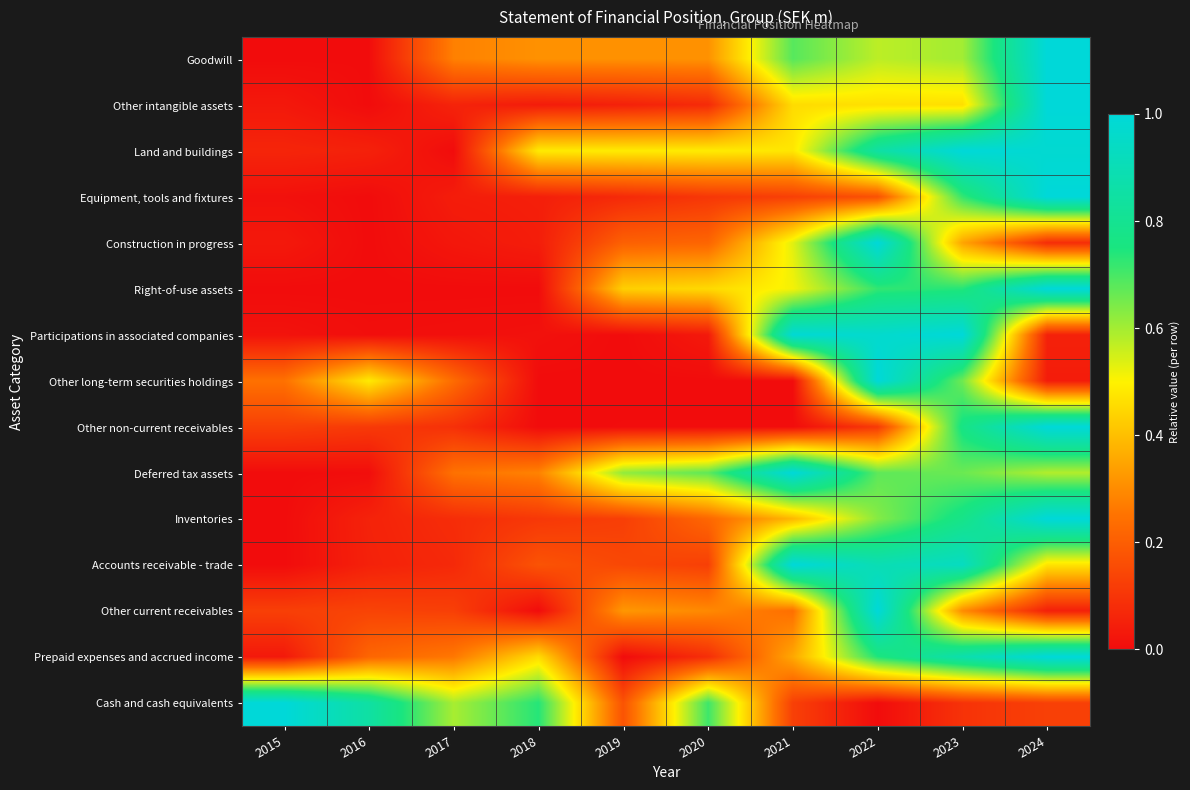

What is the total value across all series at 2022?

9.8